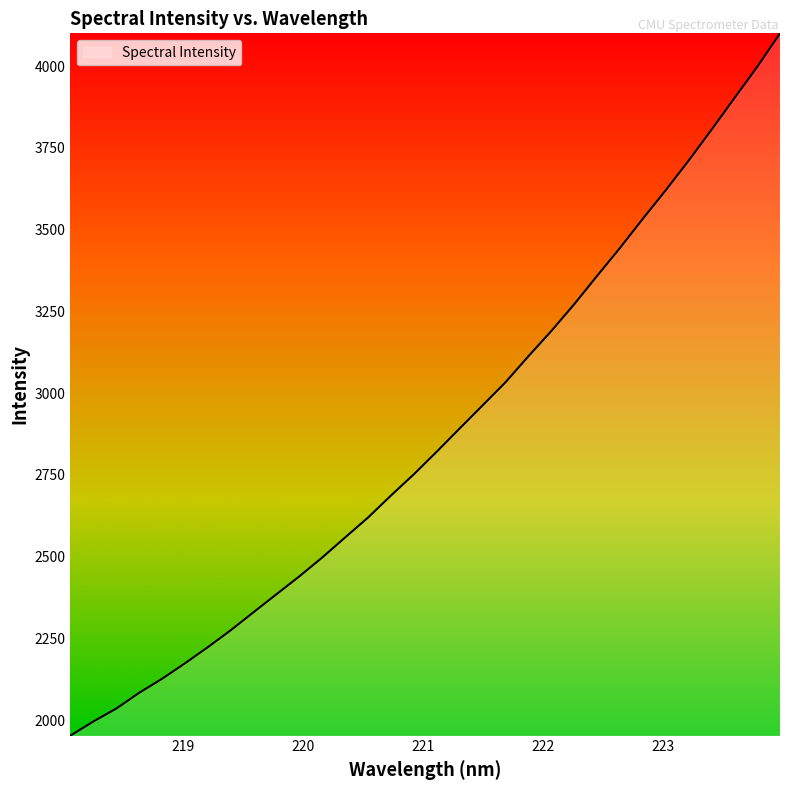

What is the minimum value shown in the chart?

1952.7